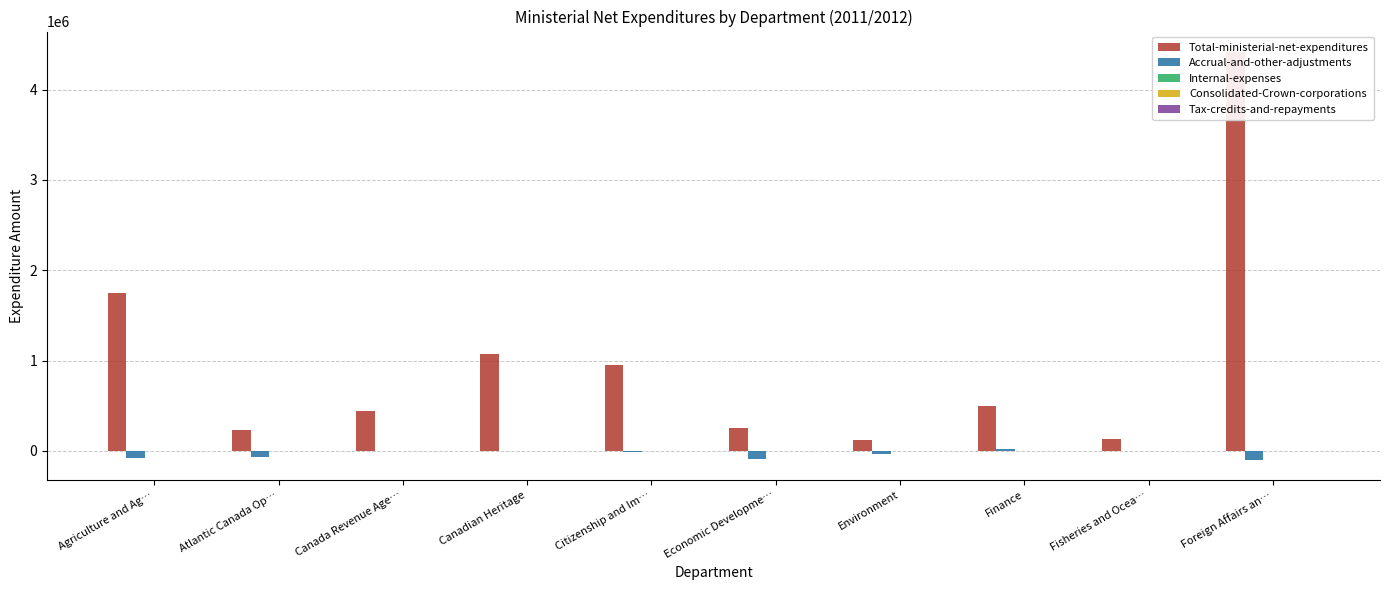

Is it true that Consolidated-Crown-corporations equals 0 at Environment?

True